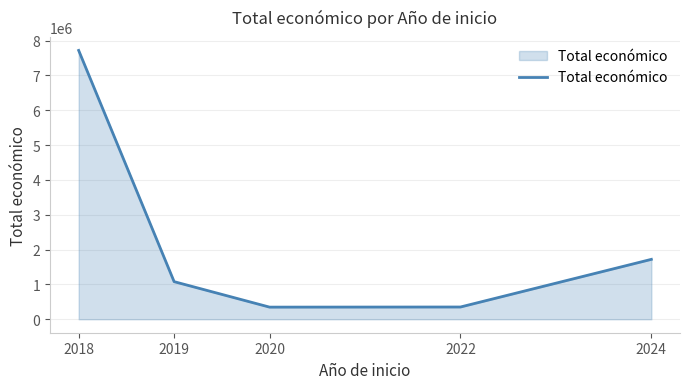

How many values are below 1080142?

2